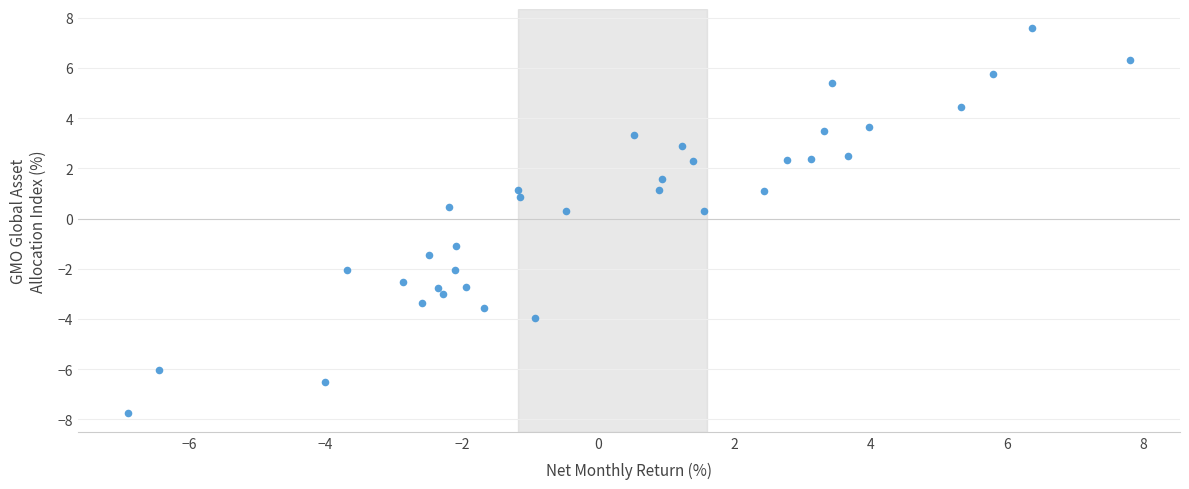

What is the range of X values (max minus min)?

14.7